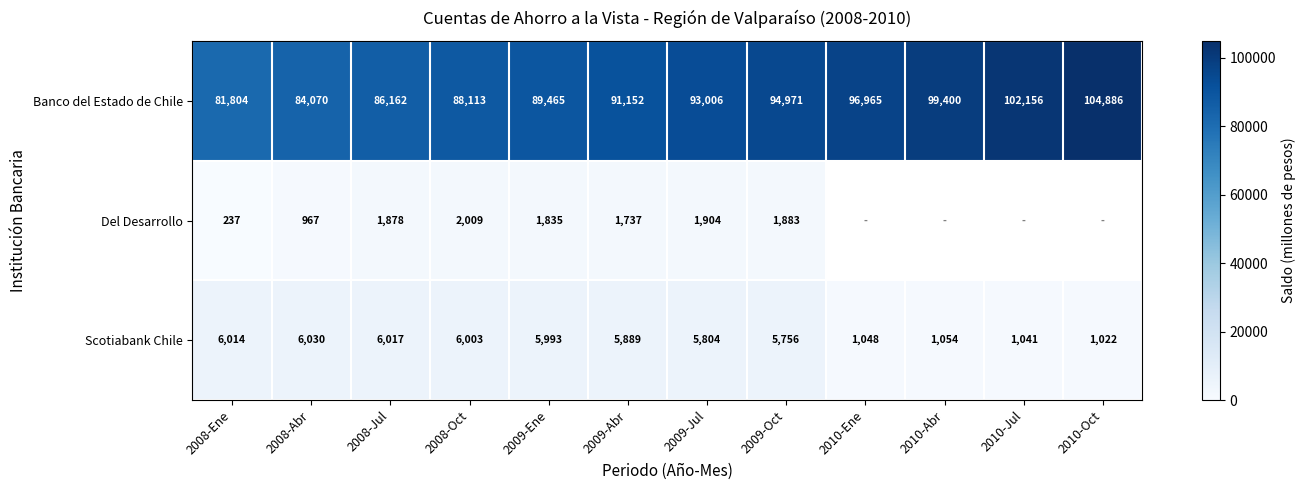

Which category has the highest value across all series?

2010-Oct